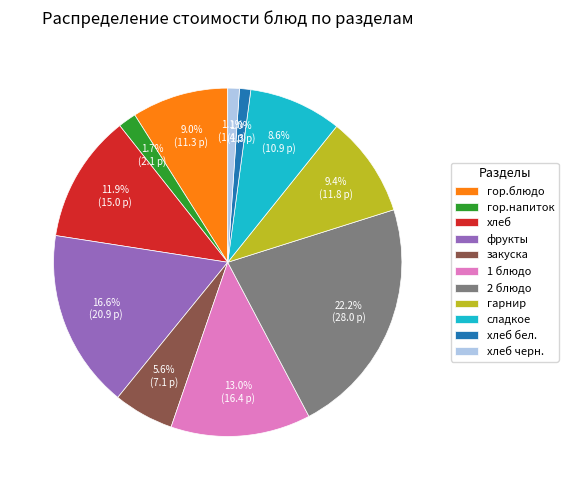

What is the total percentage of 1 блюдо and хлеб бел.?

14.0%